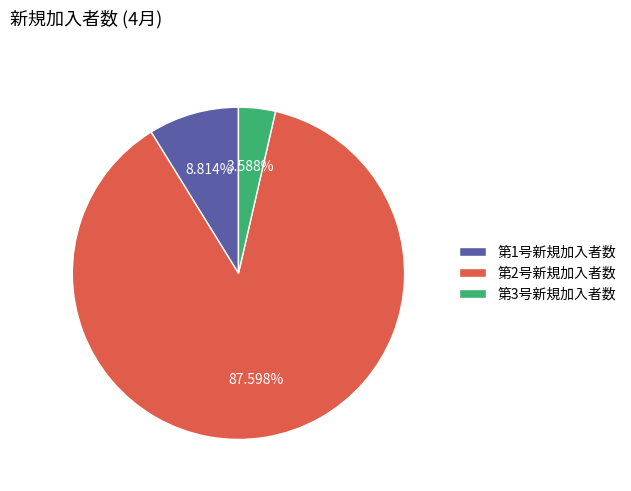

Combined, do 第1号新規加入者数 and 第3号新規加入者数 account for over 50%?

No